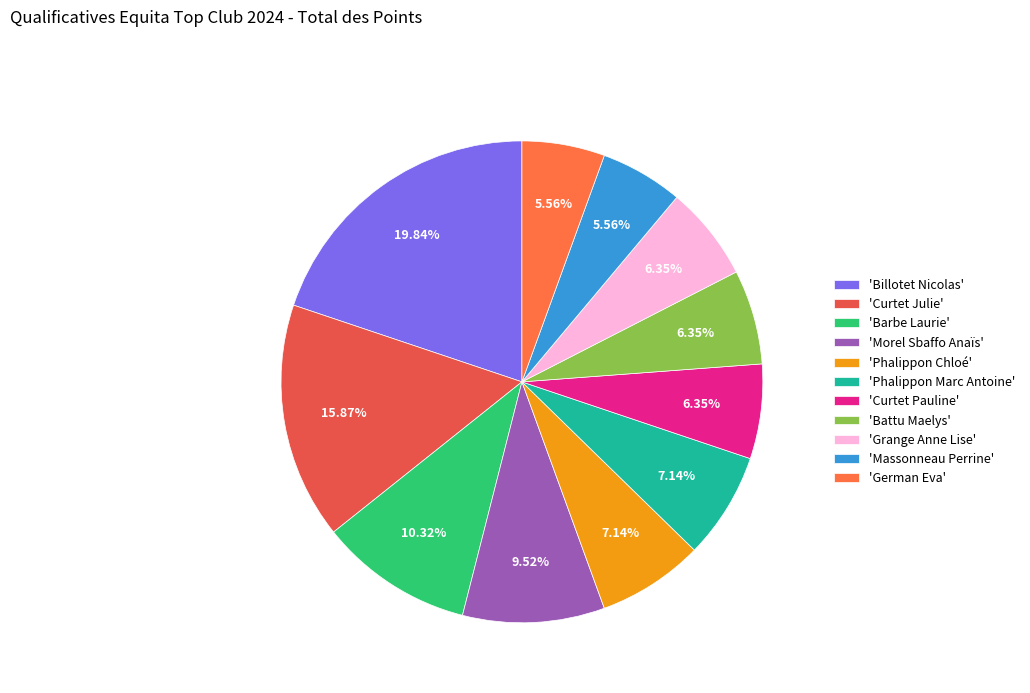

How many segments does this pie chart have?

11